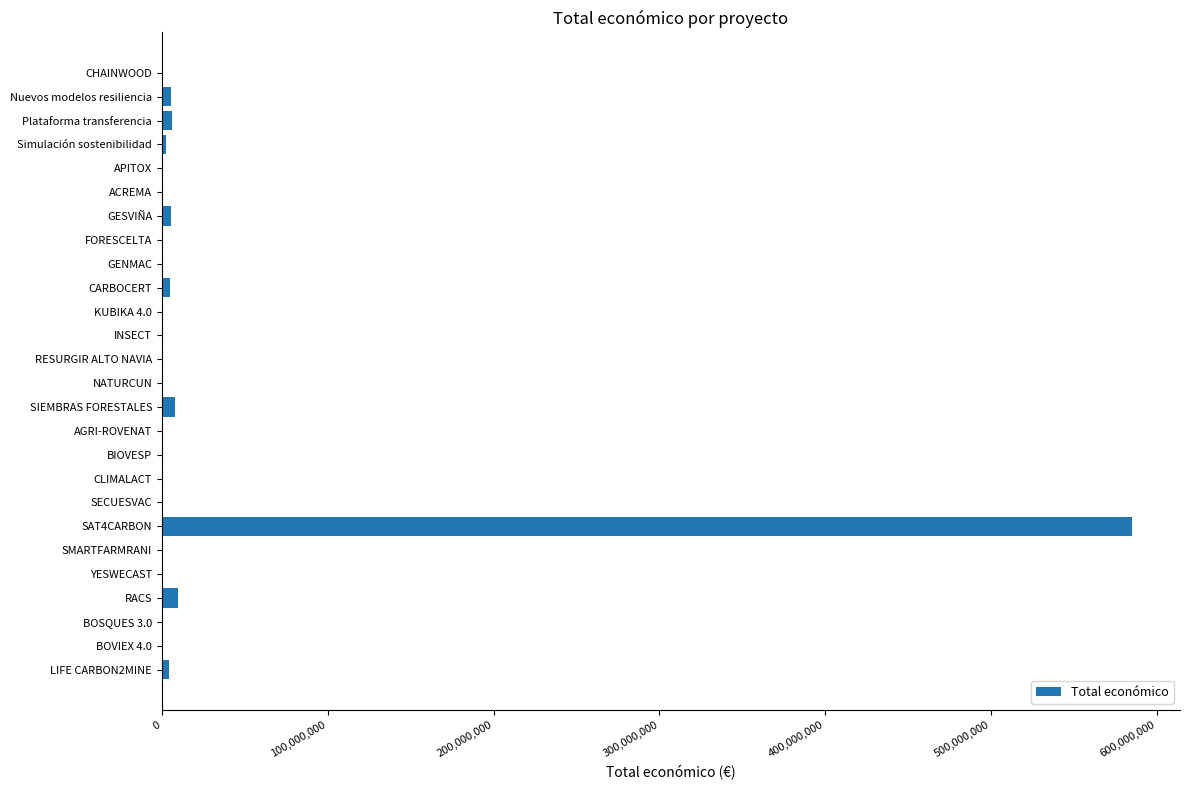

Which category has the highest value across all series?

SAT4CARBON